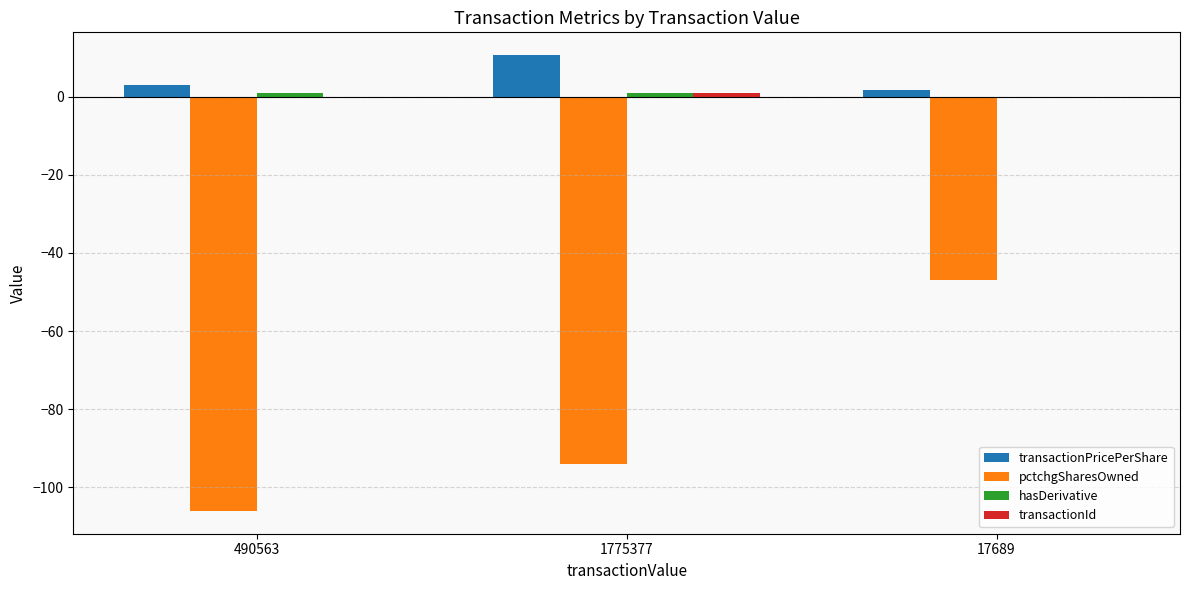

What is the sum of all pctchgSharesOwned values?

-247.0